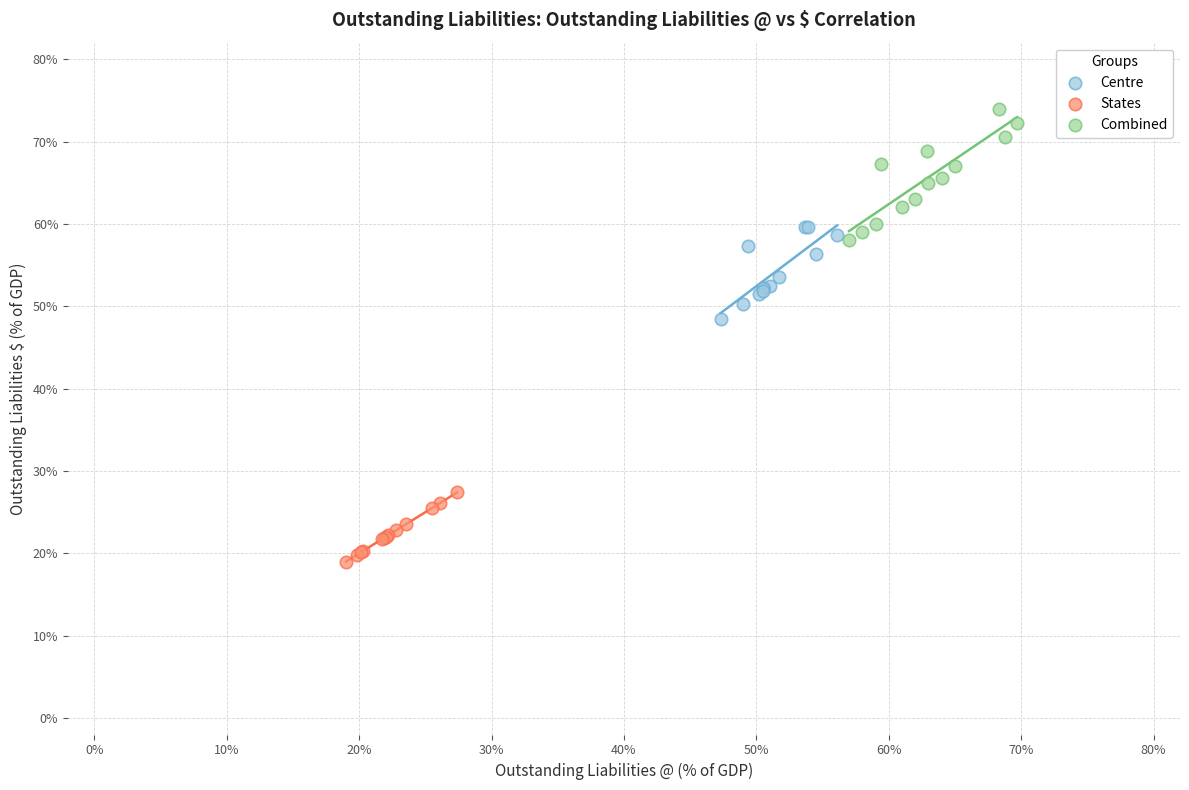

Which series reaches the maximum Y coordinate?

Combined